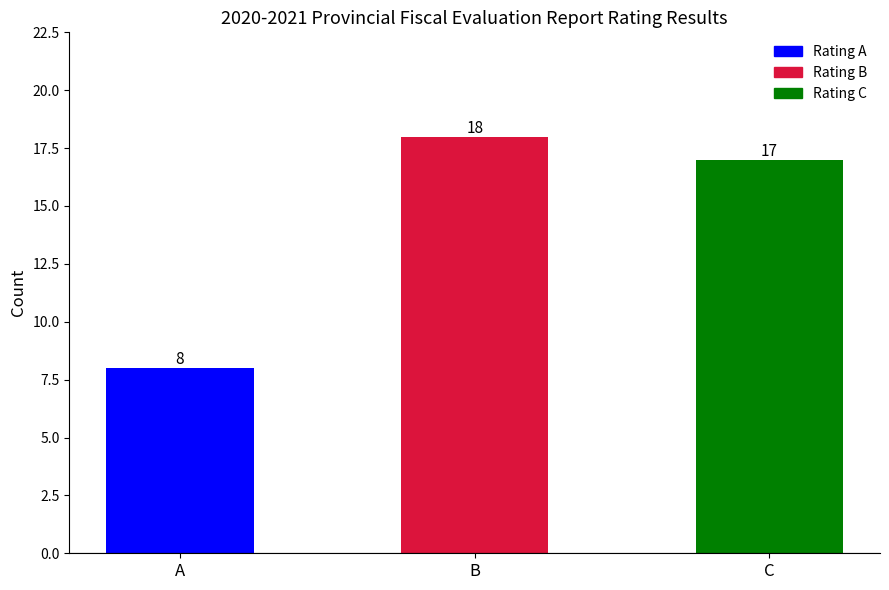

The value at B is 18. True or false?

True